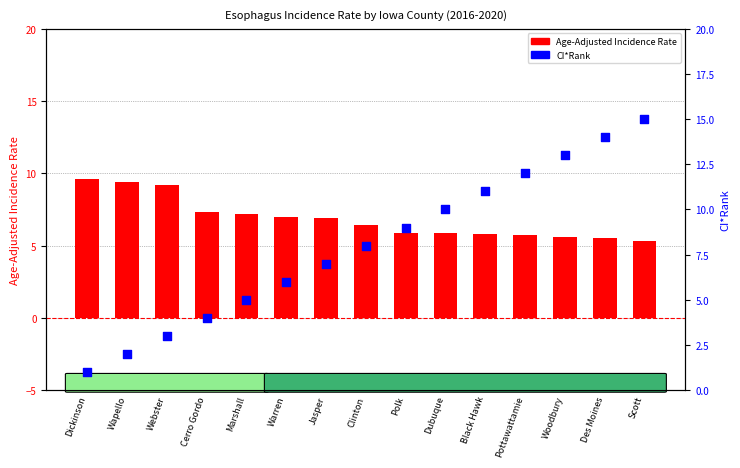

What is the total value across all series at Polk?

14.9